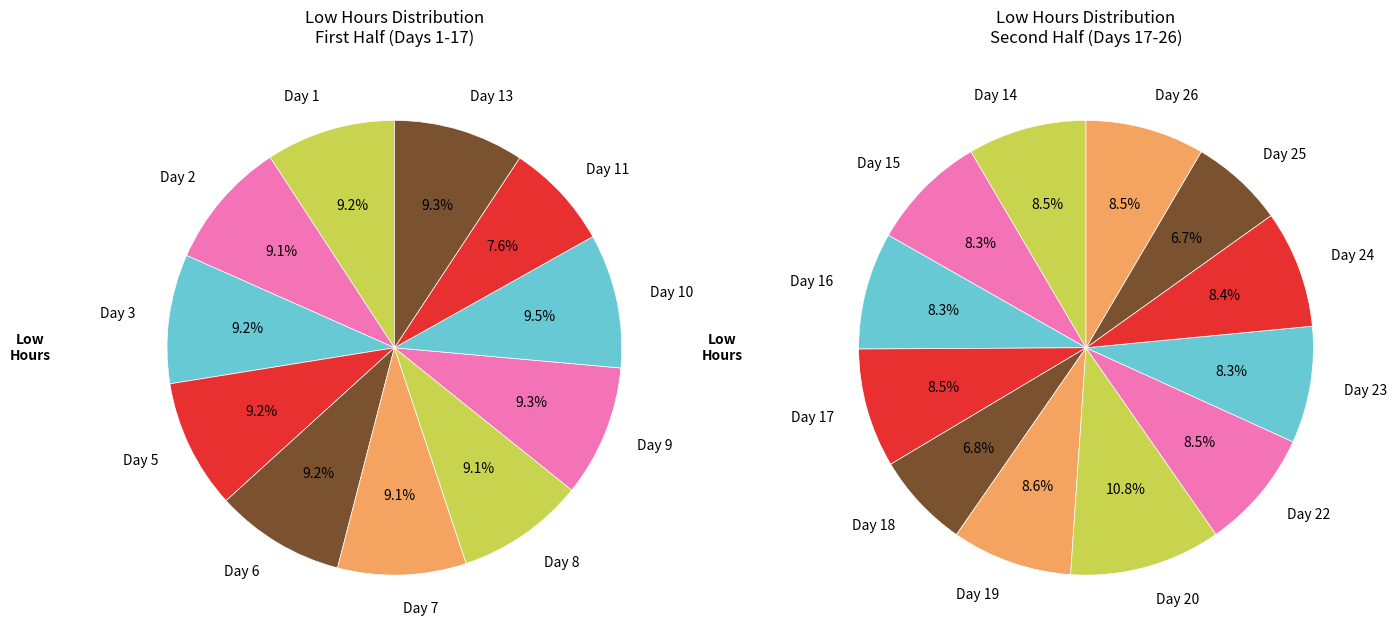

Does any single category account for the majority?

No